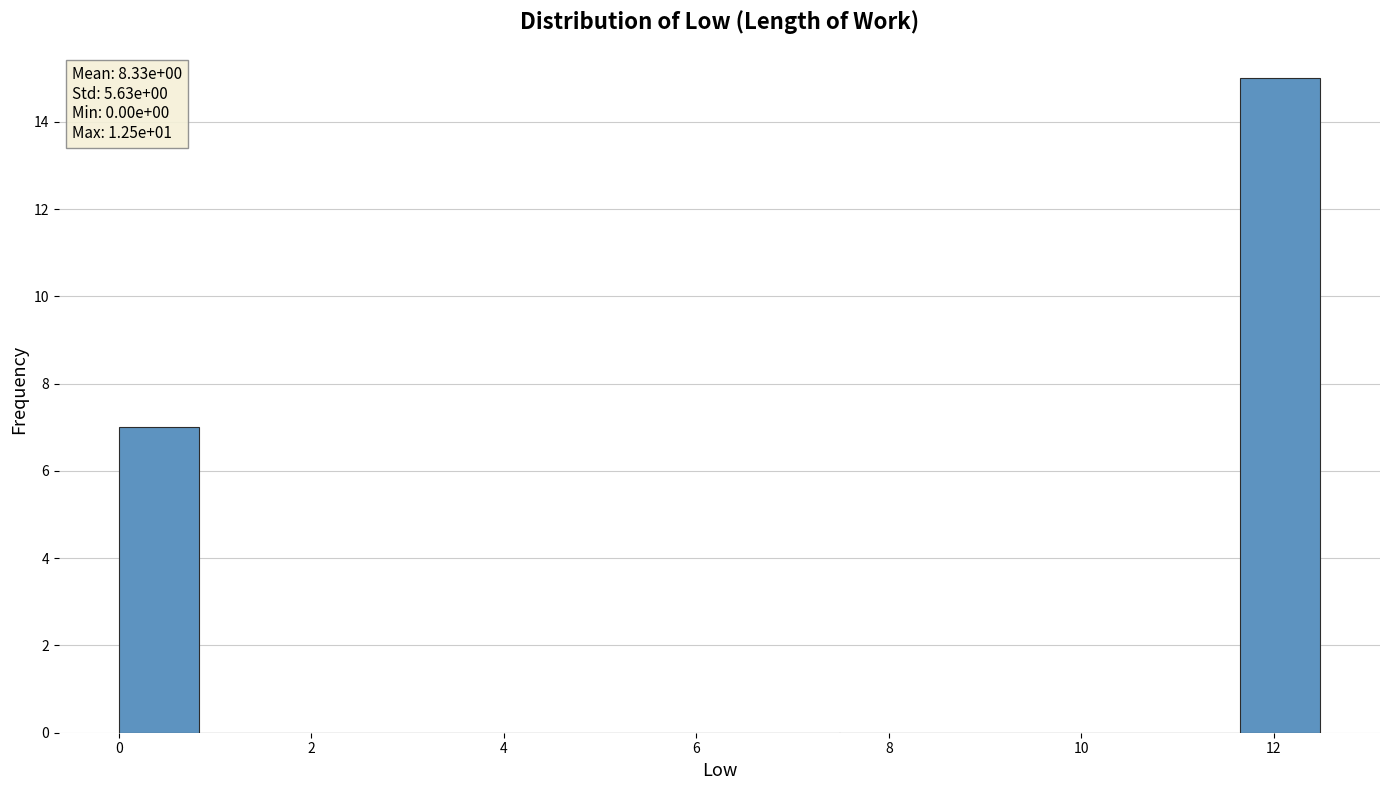

Which range on the x-axis has the tallest bar?

11.6 to 12.4